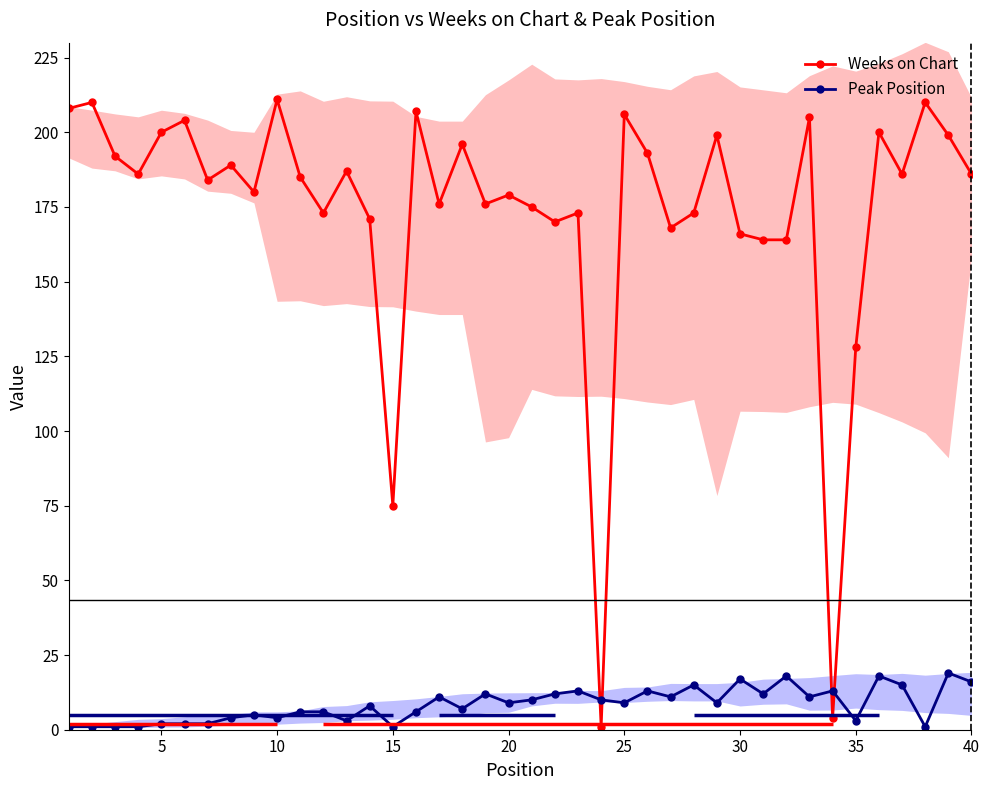

What is the value of the Weeks on Chart point at the 29th from the left?

199